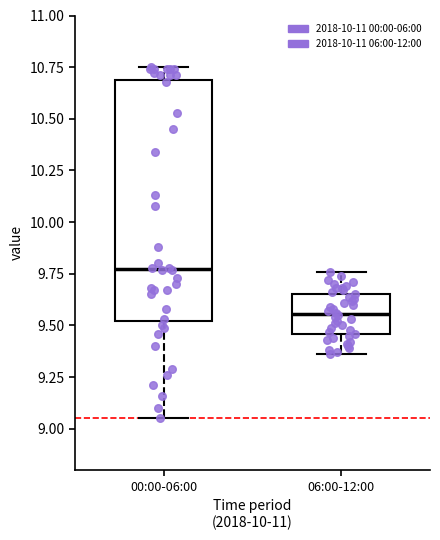

Where does the lower whisker of the box for 06:00-12:00 end on the y-axis? The values are not printed on the chart, so give them approximately, as read against the axis.

9.35